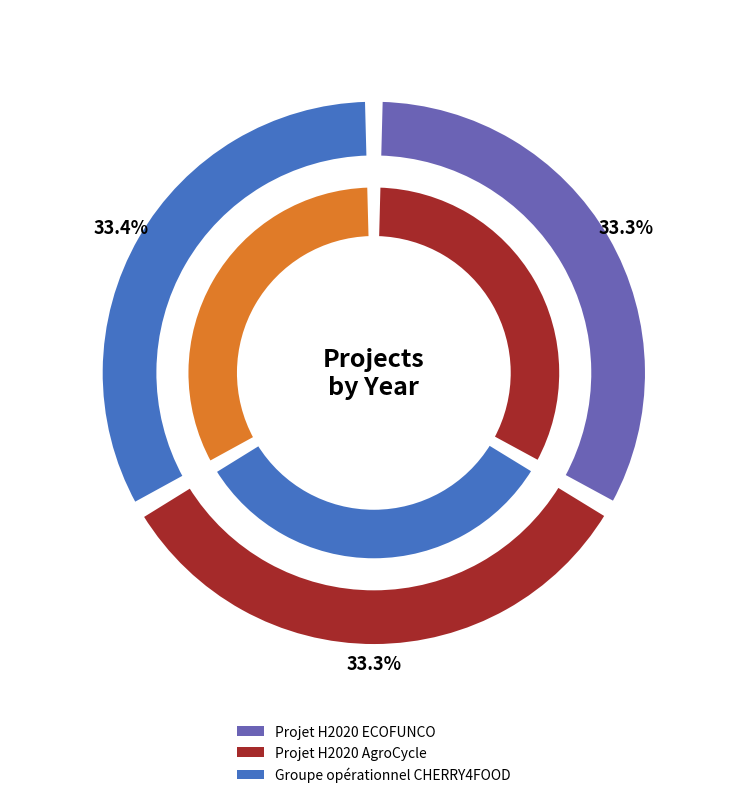

Combined, do Groupe opérationnel CHERRY4FOOD and Projet H2020 ECOFUNCO account for over 50%?

Yes